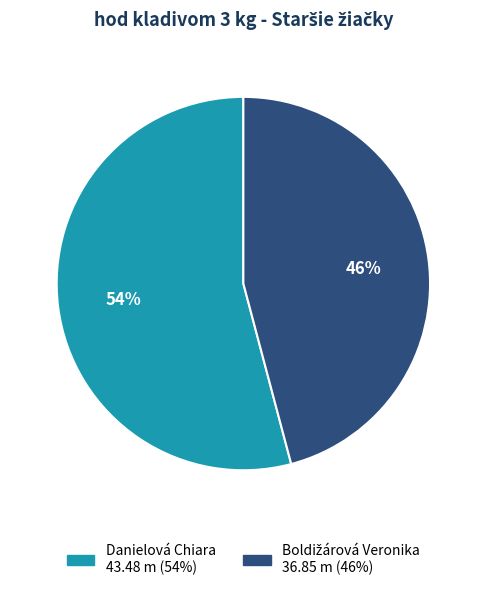

Is Danielová Chiara the majority of the pie?

Yes